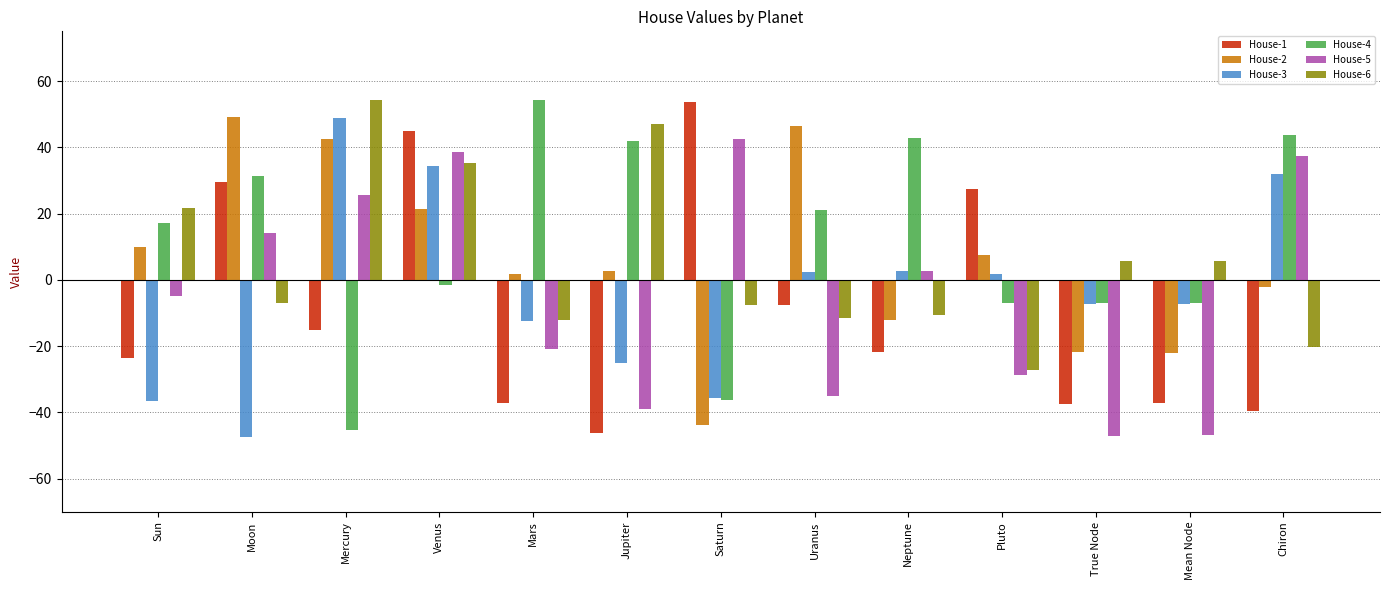

What is the minimum value shown in the chart?

-47.4